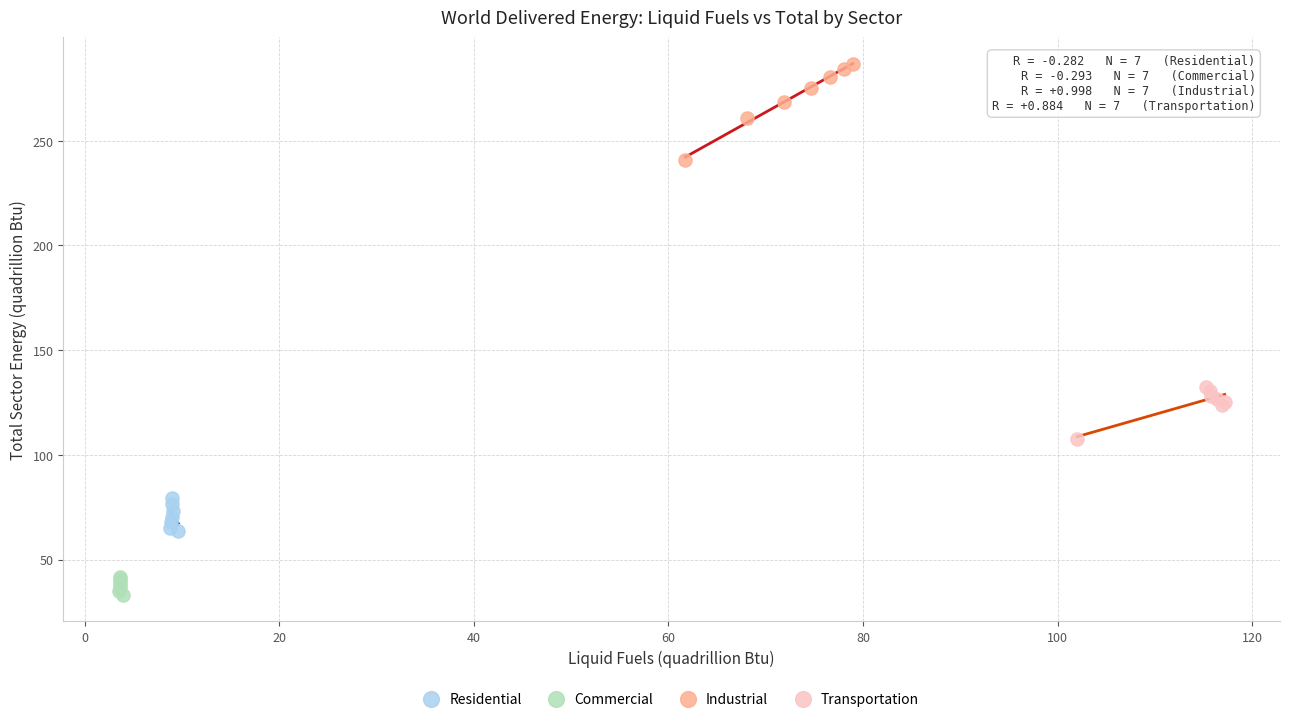

Which series reaches the minimum Y coordinate?

Commercial